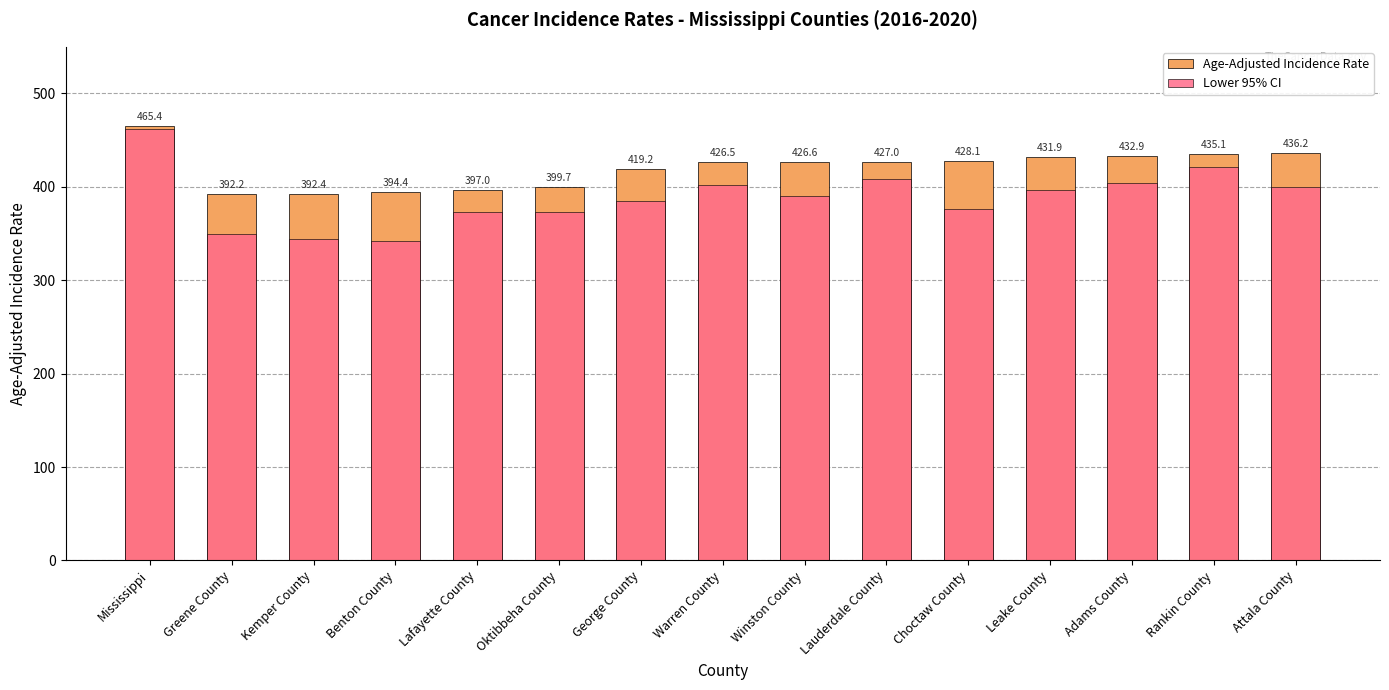

How many distinct data groups are displayed?

2